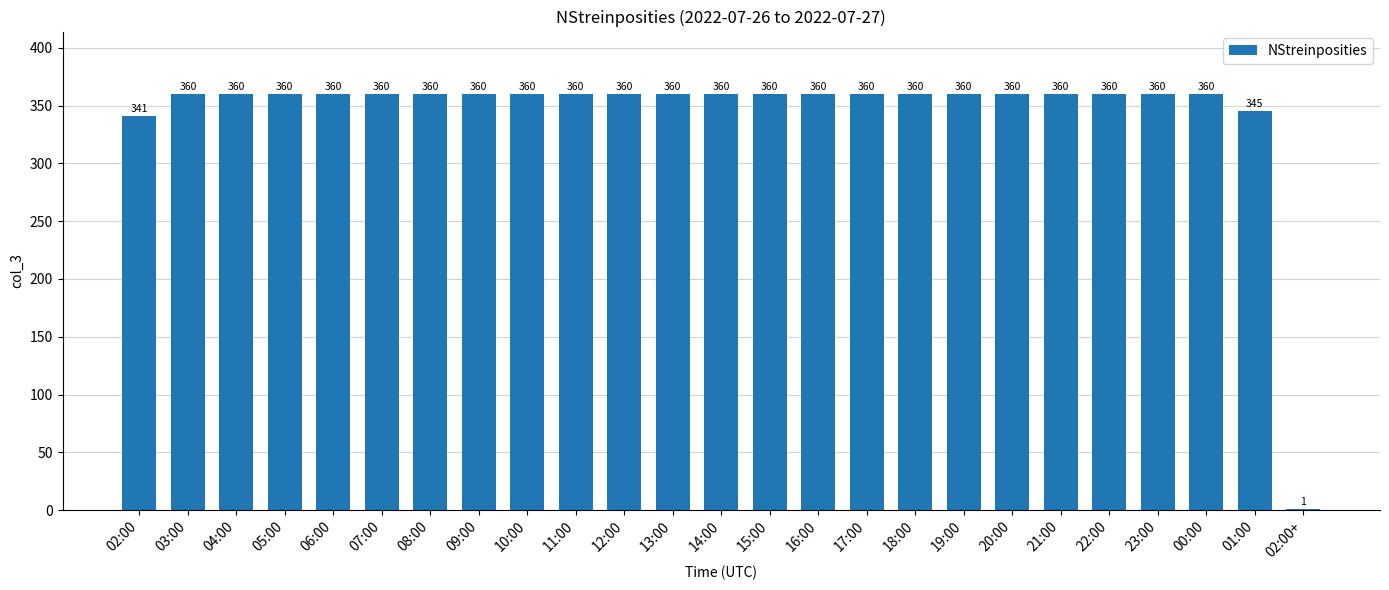

What is the maximum value shown in the chart?

360